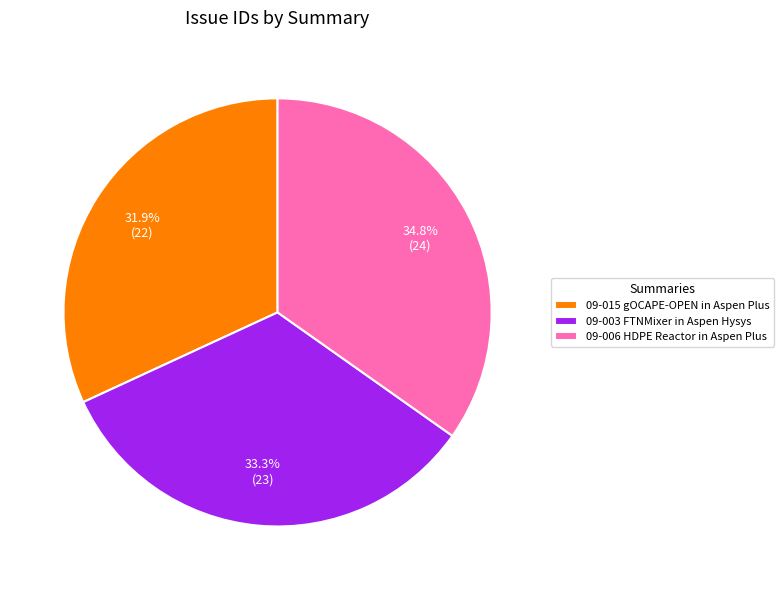

Which slice is the largest?

09-006 HDPE Reactor in Aspen Plus